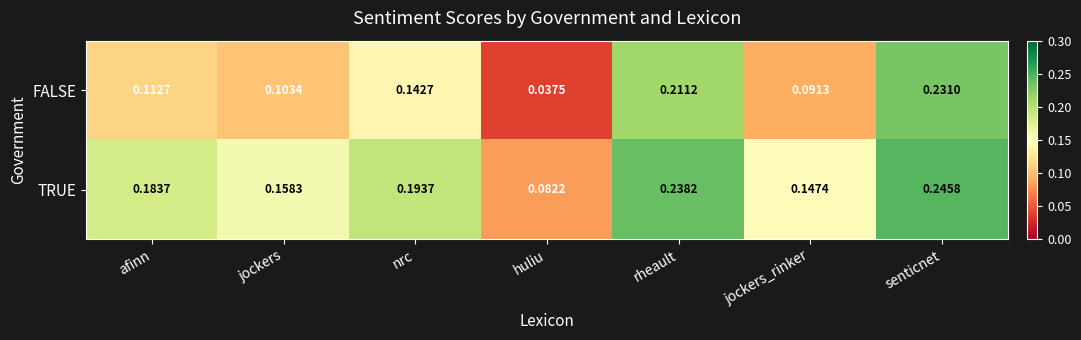

Rank the series by their maximum value, from highest to lowest.

TRUE, FALSE